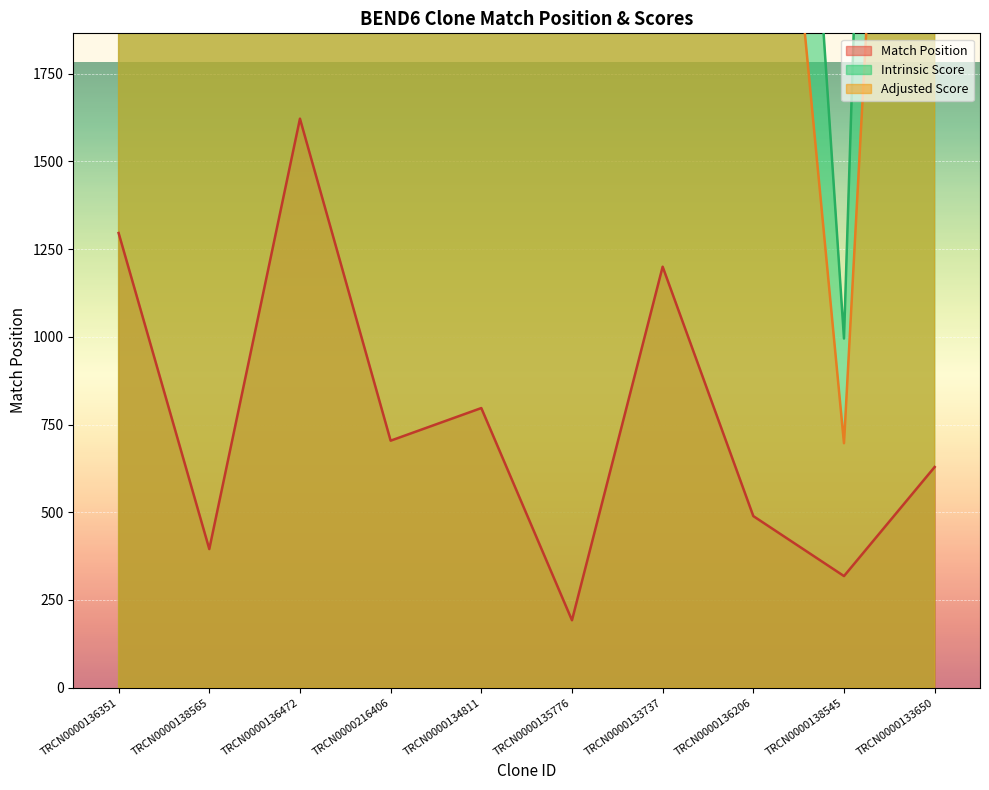

At which category does Intrinsic Score reach its first local peak?

TRCN0000136472